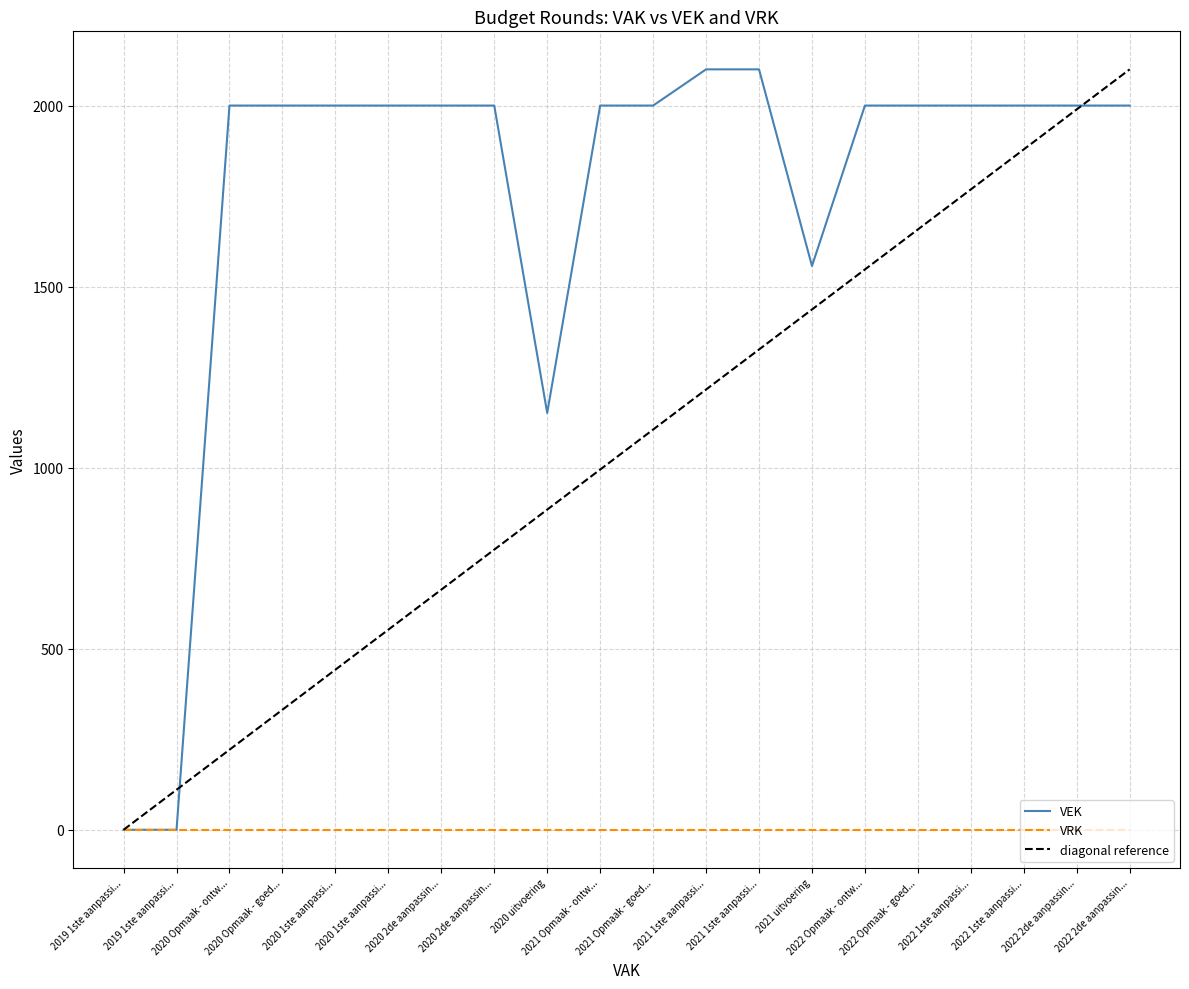

At how many categories does at least one series exceed 178?

18